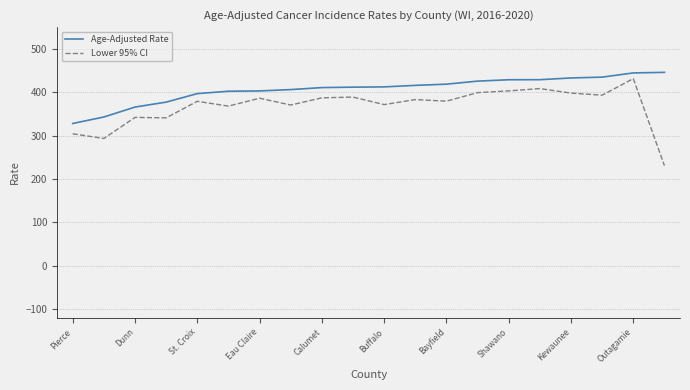

What is the difference between the maximum and minimum values in the Age-Adjusted Rate series?

117.8